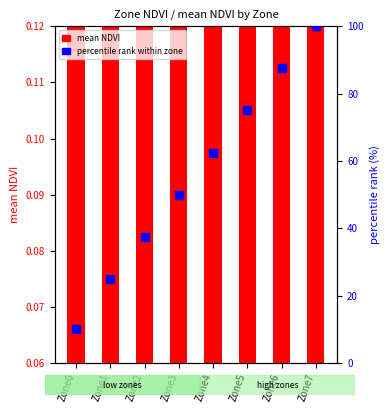

Is the value of percentile rank within zone at Zone0 greater than the value of mean NDVI at Zone5?

Yes